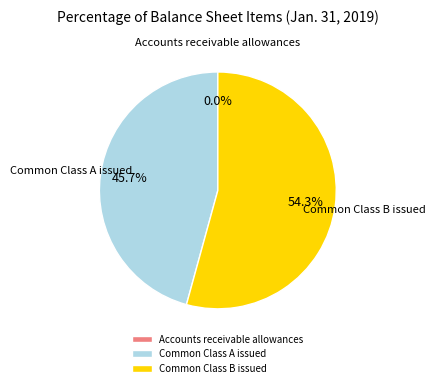

Which slice is the largest?

Common Class B issued